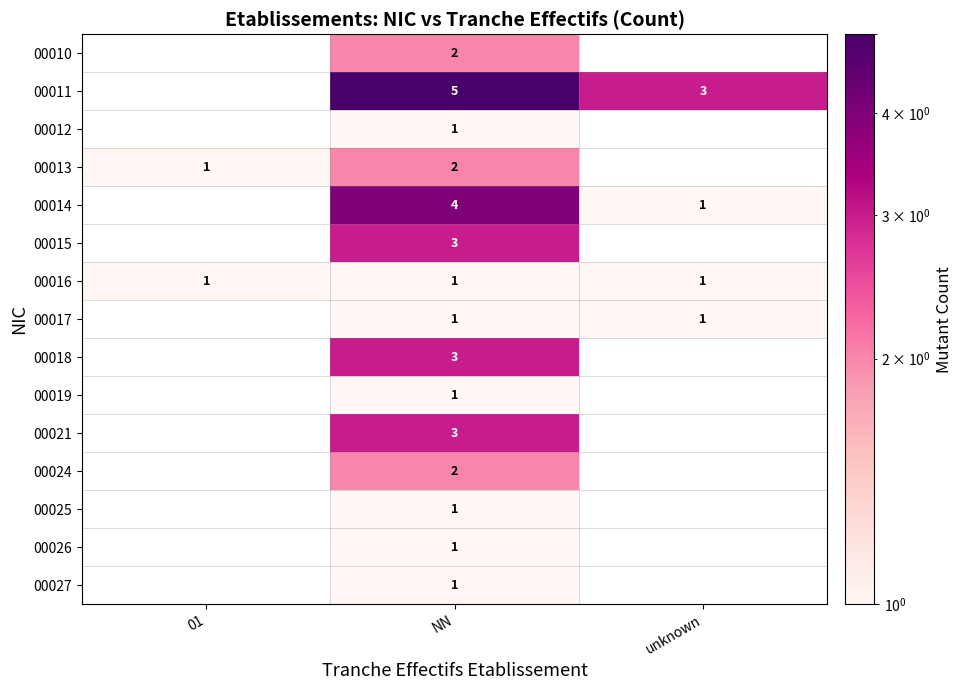

What is the difference between the highest and lowest values at NN?

4